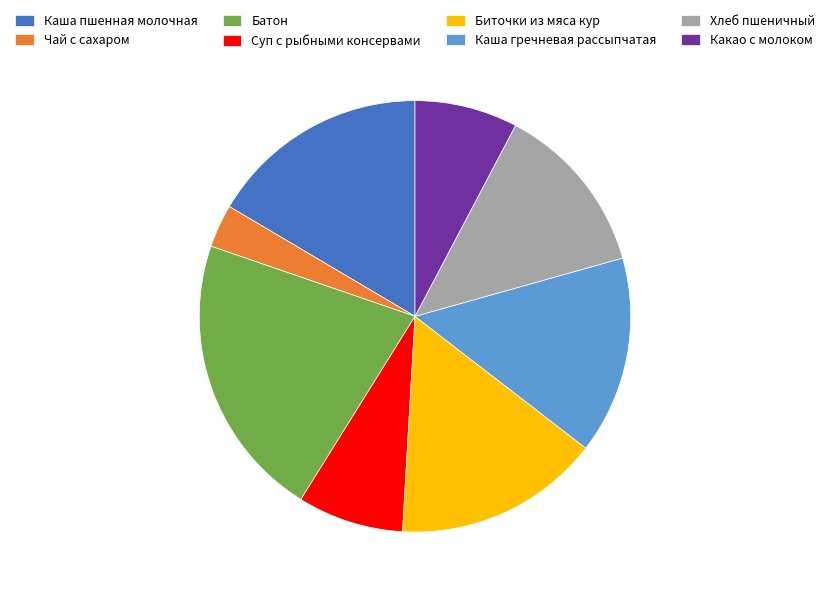

Is the sum of Чай с сахаром and Каша пшенная молочная greater than half?

No